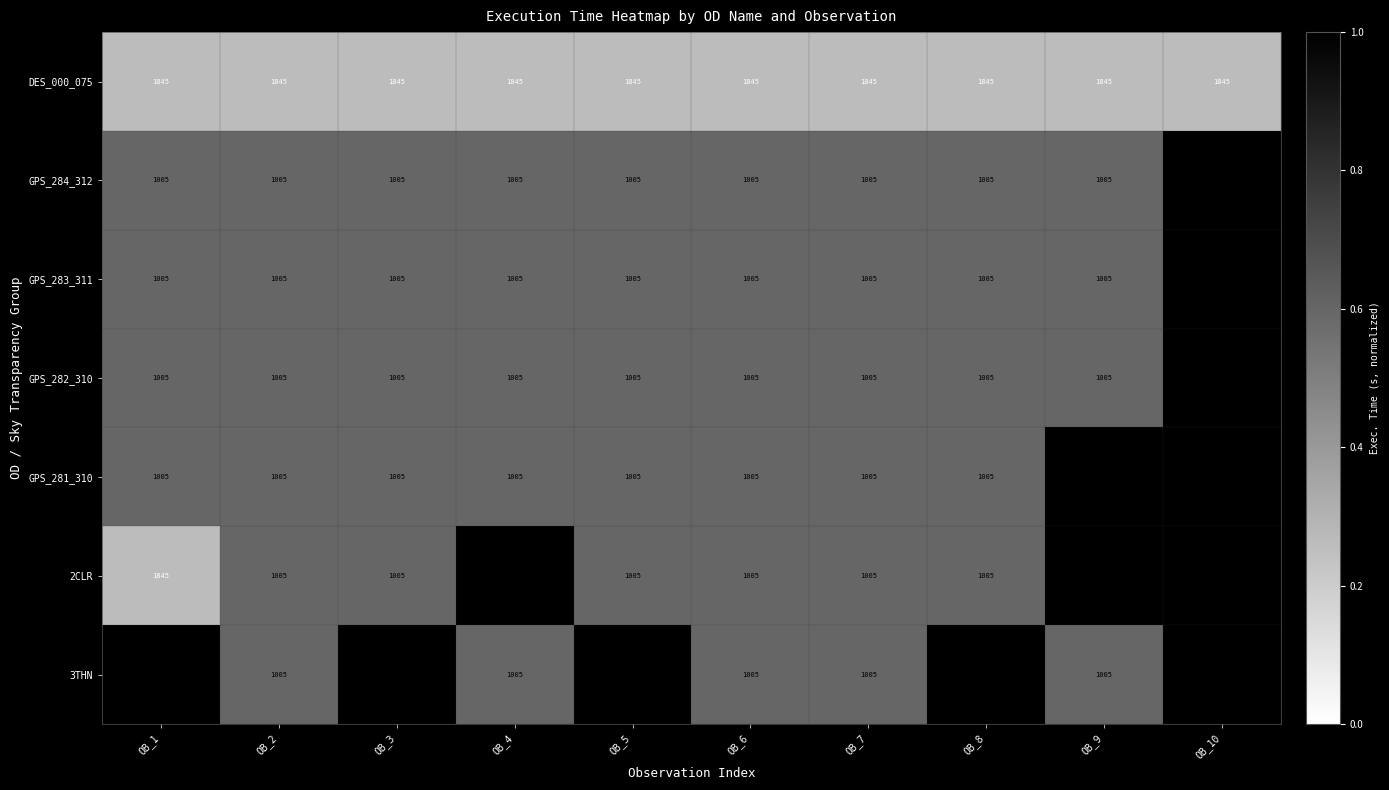

What is the maximum value for DES_000_075?

1845